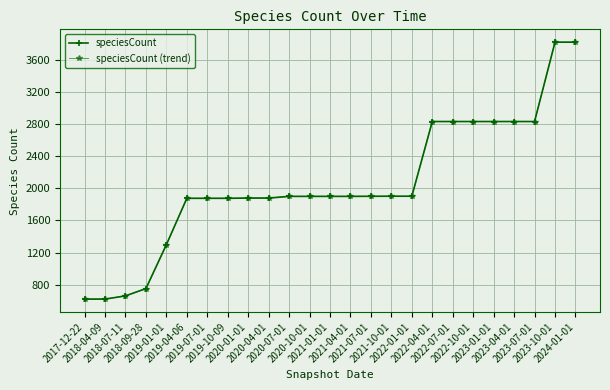

True or false: speciesCount (trend) and speciesCount intersect in this chart.

False